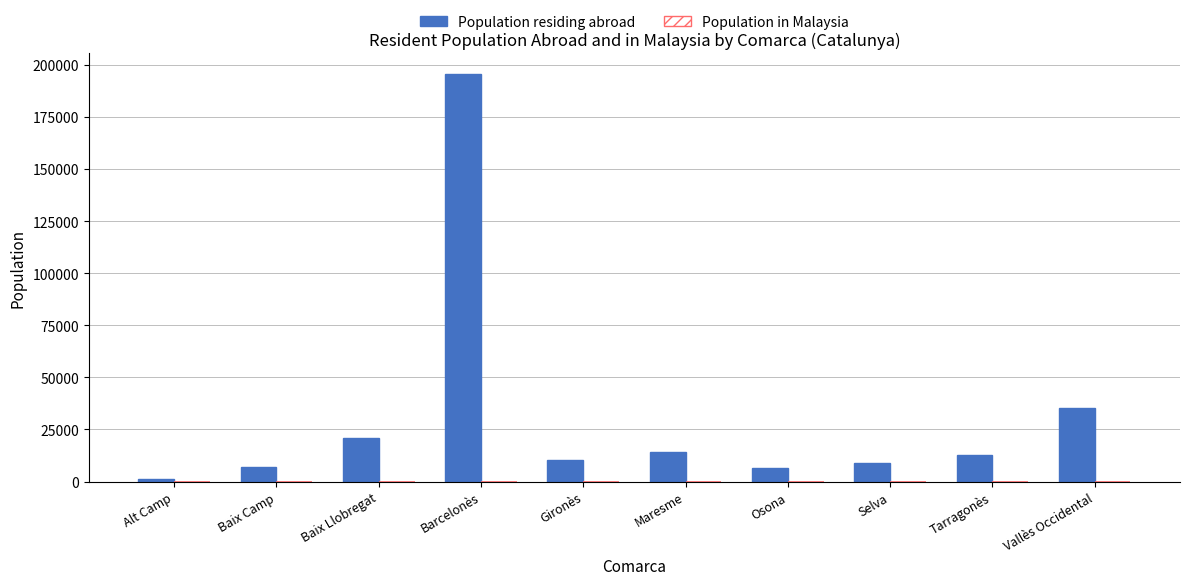

What is the difference between the Population residing abroad values at Vallès Occidental and Alt Camp?

33979